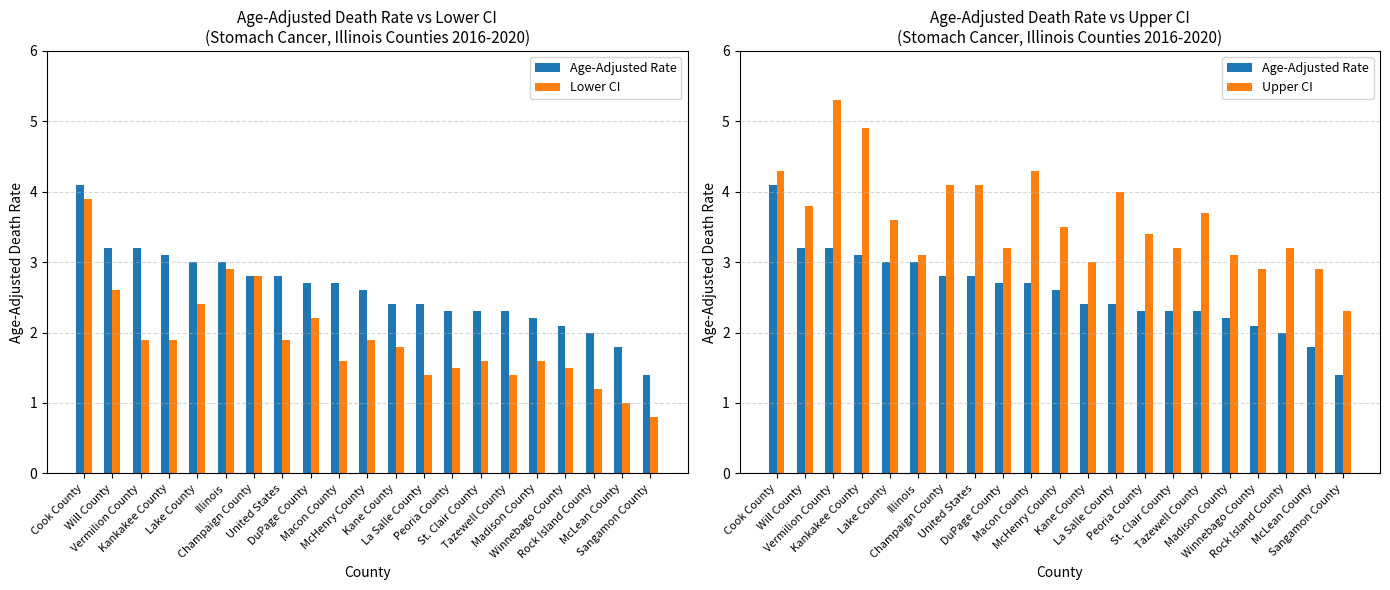

At how many categories does at least one series exceed 3?

17